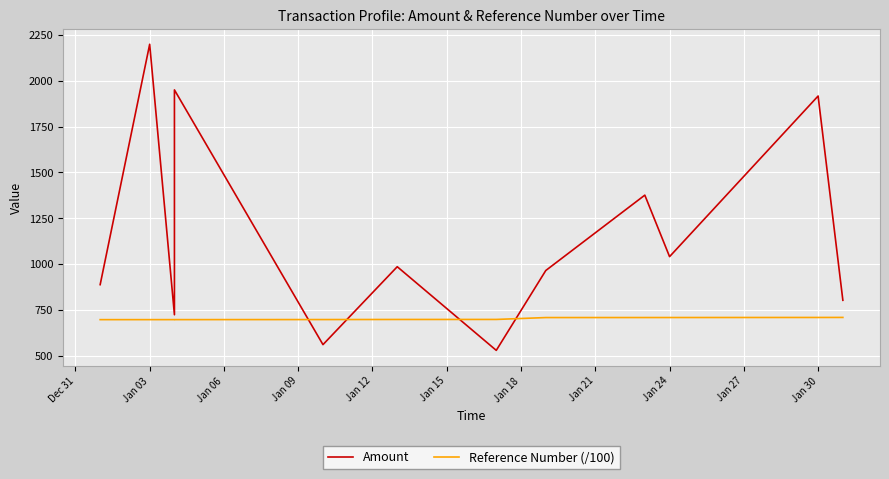

After their last crossing, which series has the higher values: Reference Number (/100) or Amount?

Amount